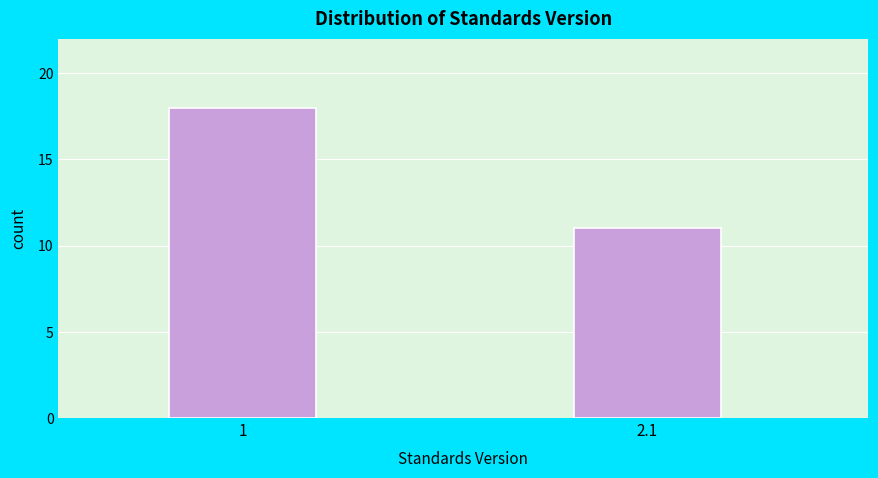

Reading left to right, what are all the values shown in this chart?

18	11